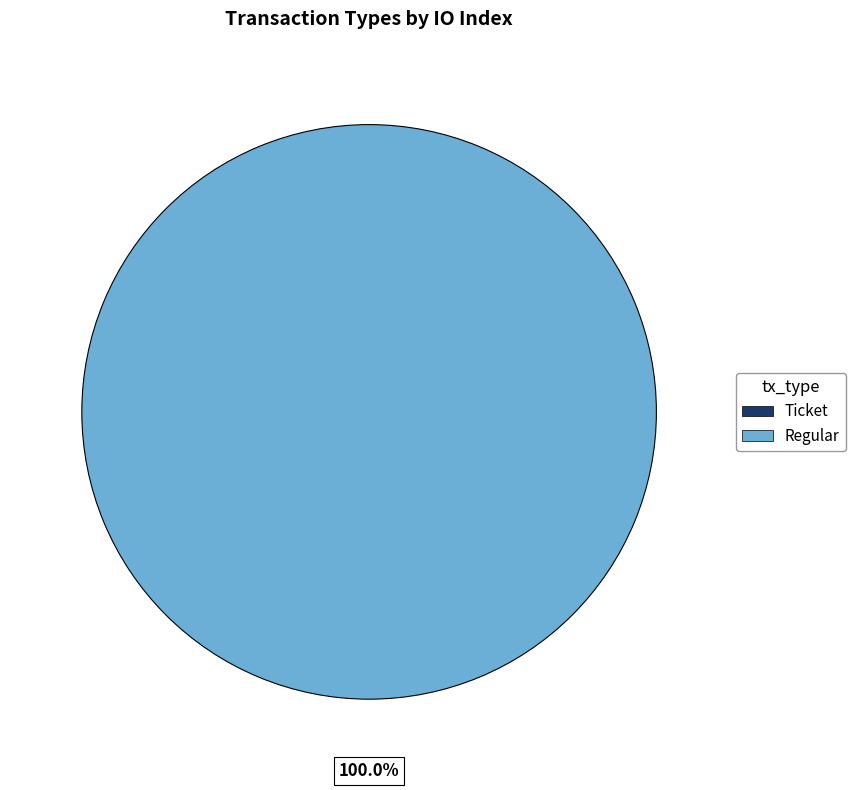

To the nearest percent, what is the difference between the Regular and Ticket slice percentages?

100%